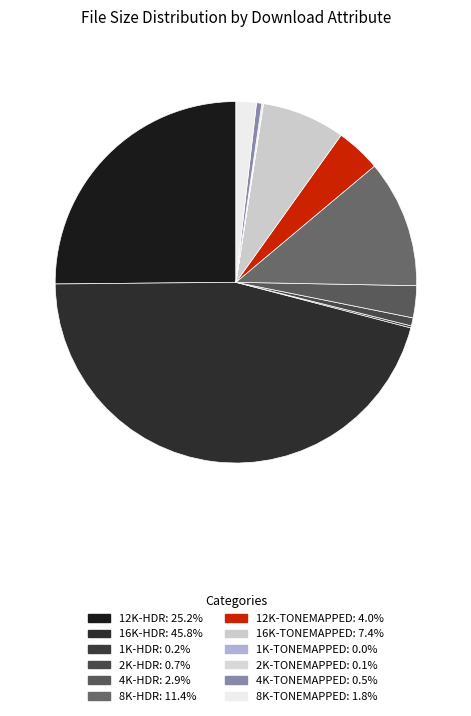

Rank the categories by value from lowest to highest.

1K-TONEMAPPED, 2K-TONEMAPPED, 1K-HDR, 4K-TONEMAPPED, 2K-HDR, 8K-TONEMAPPED, 4K-HDR, 12K-TONEMAPPED, 16K-TONEMAPPED, 8K-HDR, 12K-HDR, 16K-HDR